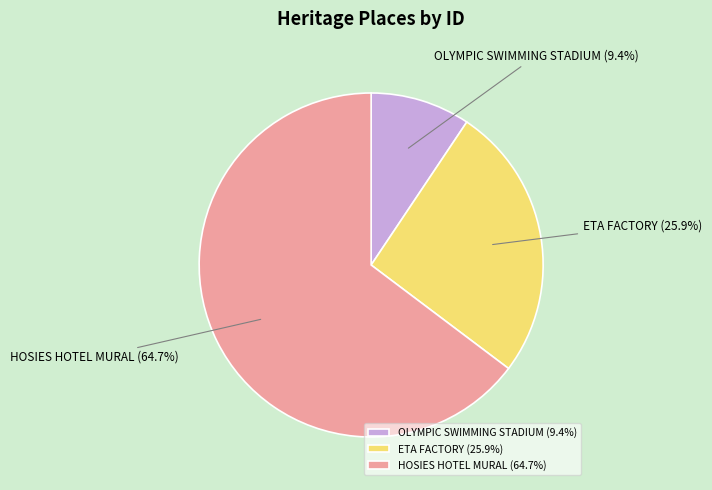

Count the number of slices in the pie.

3